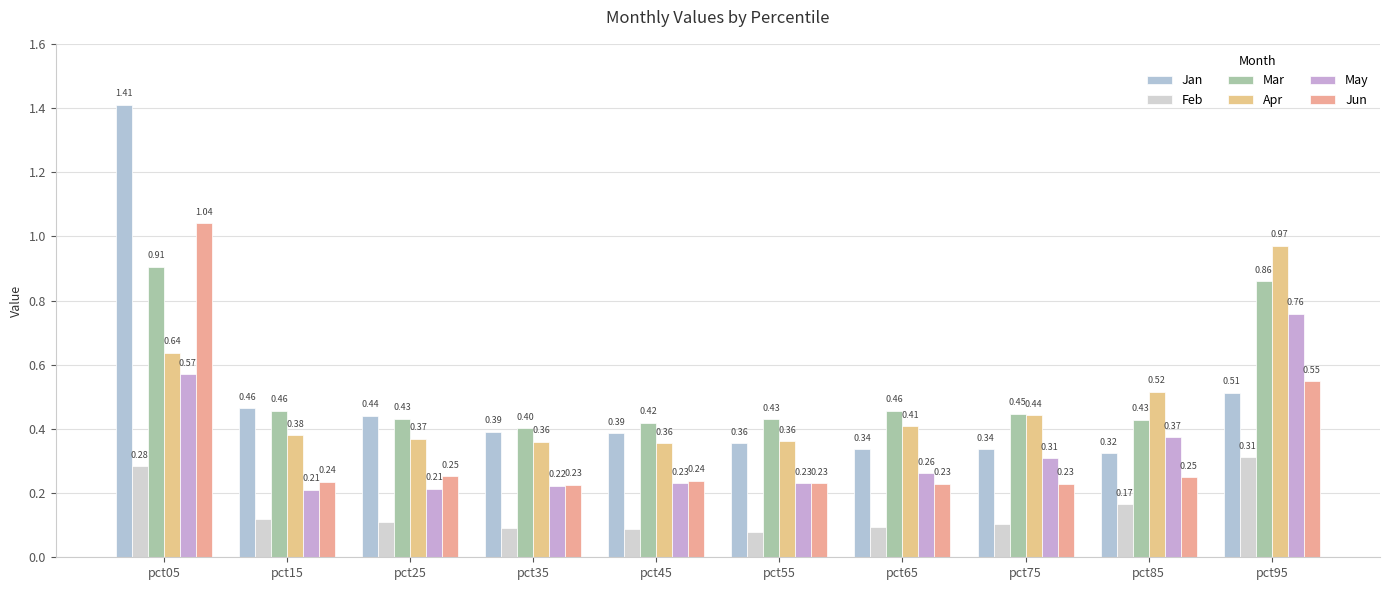

Which category has the lowest value in the Apr series?

pct45